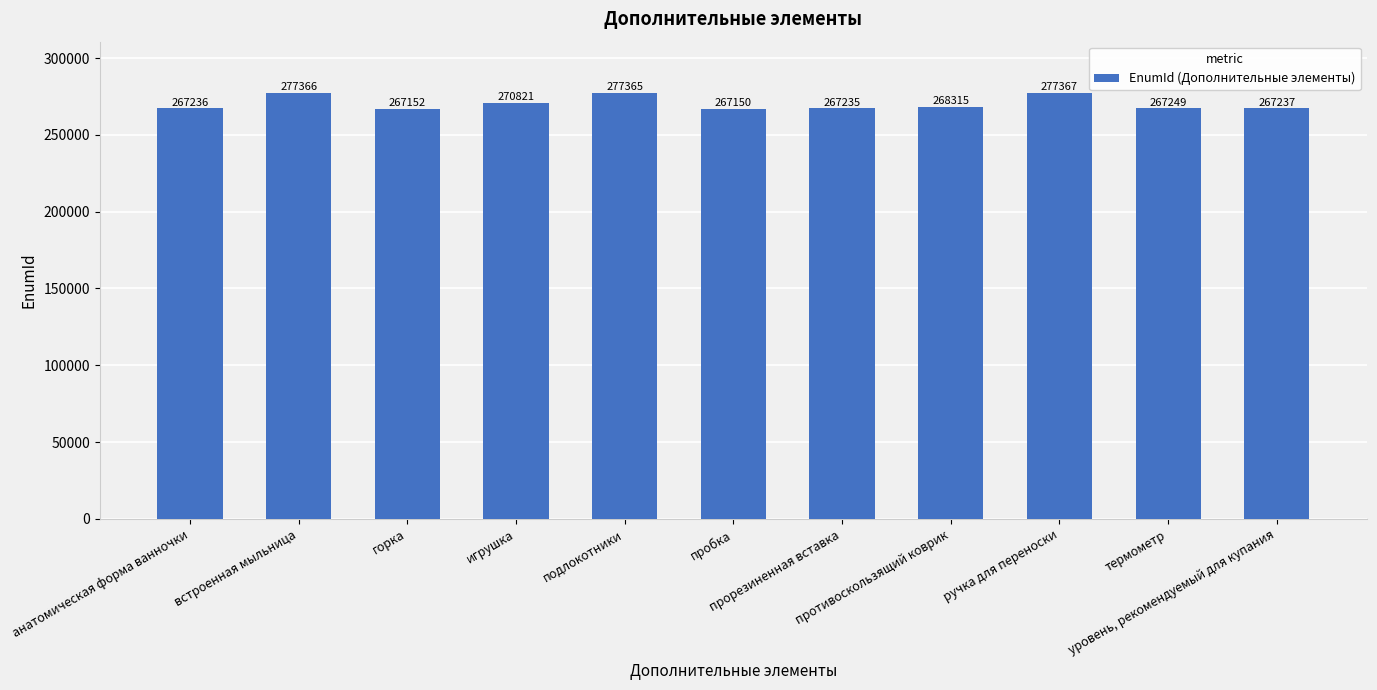

What is the change in value from анатомическая форма ванночки to пробка?

-86